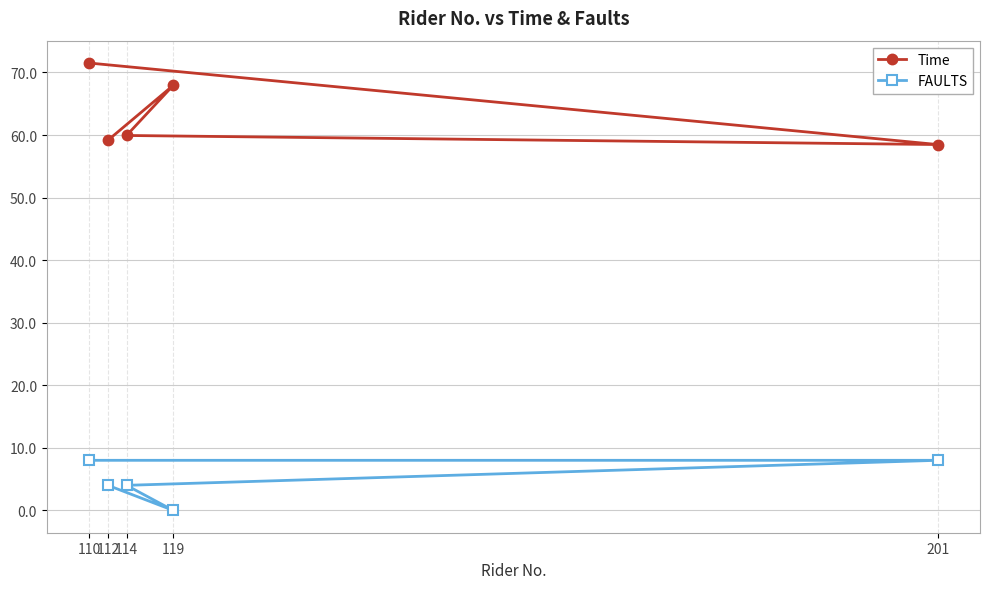

How many values in the Time series are below 59?

1